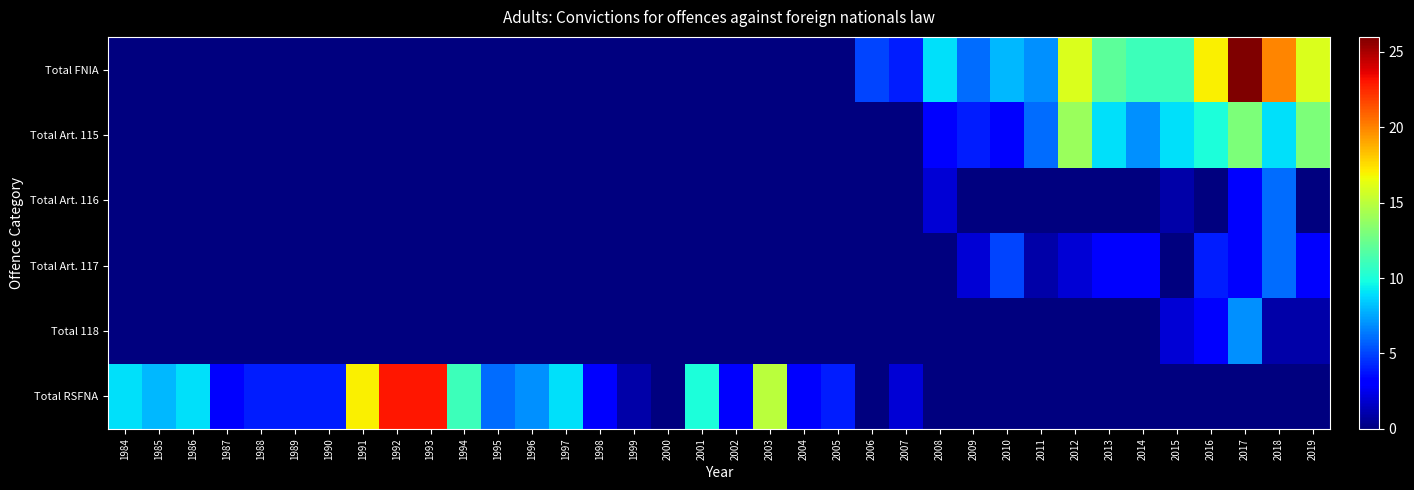

Which series has the largest total across all categories?

Total RSFNA